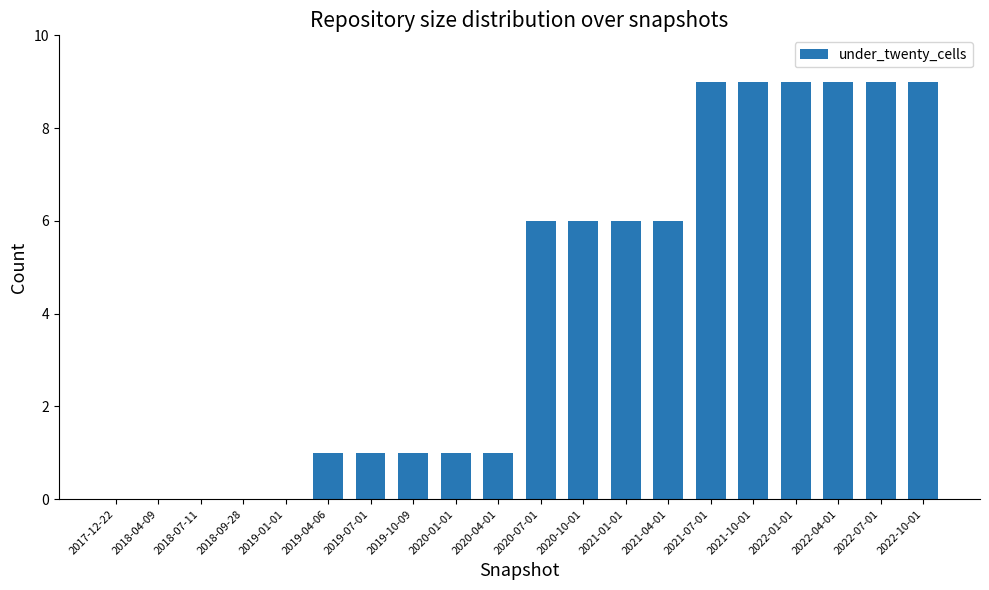

Approximately how many times larger is the value at 2021-10-01 compared to 2020-04-01?

9.0